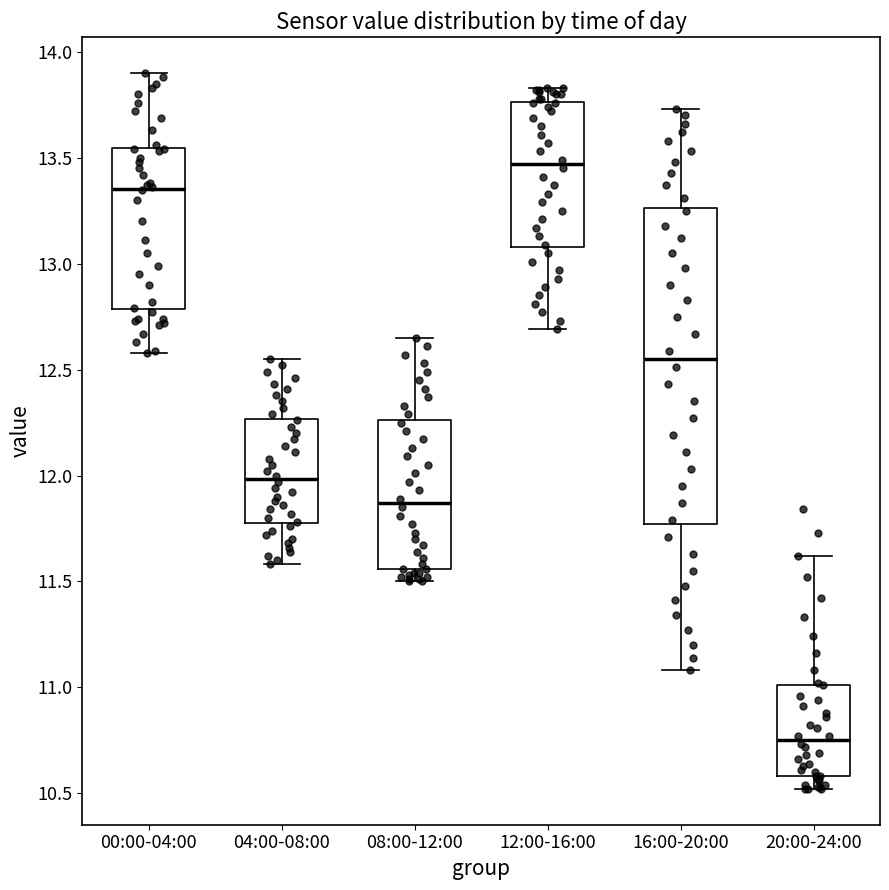

Reading left to right, read every box against the y-axis: the position of its median line, the range the box covers, and the ends of its whiskers. The values are not printed on the chart, so give them approximately, as read against the axis.

00:00-04:00: median 13.35, box 12.80 to 13.55, whiskers 12.60 to 13.90
04:00-08:00: median 12.00, box 11.80 to 12.25, whiskers 11.60 to 12.55
08:00-12:00: median 11.85, box 11.55 to 12.25, whiskers 11.50 to 12.65
12:00-16:00: median 13.45, box 13.10 to 13.75, whiskers 12.70 to 13.85
16:00-20:00: median 12.55, box 11.75 to 13.25, whiskers 11.10 to 13.75
20:00-24:00: median 10.75, box 10.60 to 11.00, whiskers 10.50 to 11.60